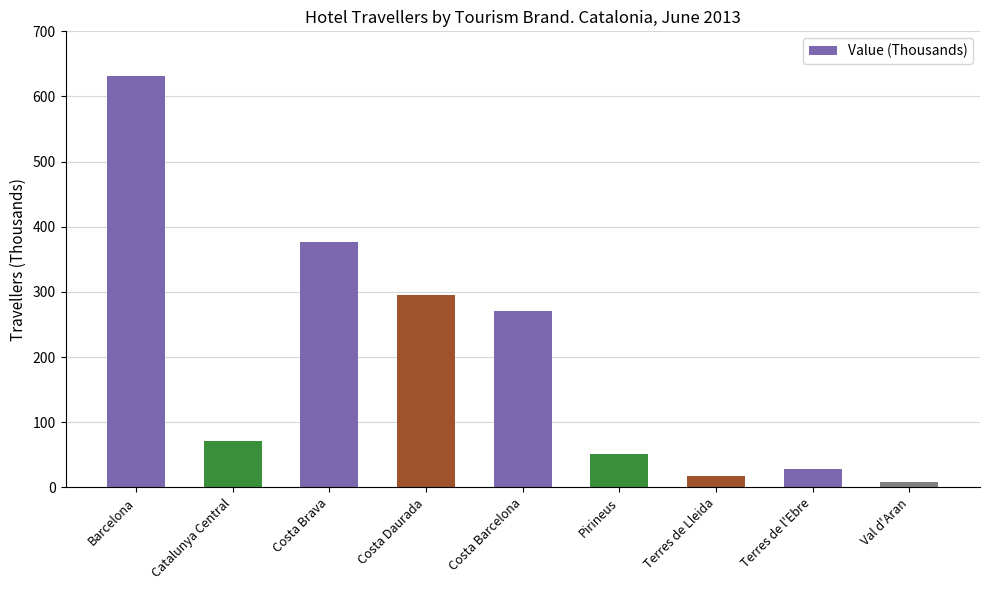

What is the average value?

194.5